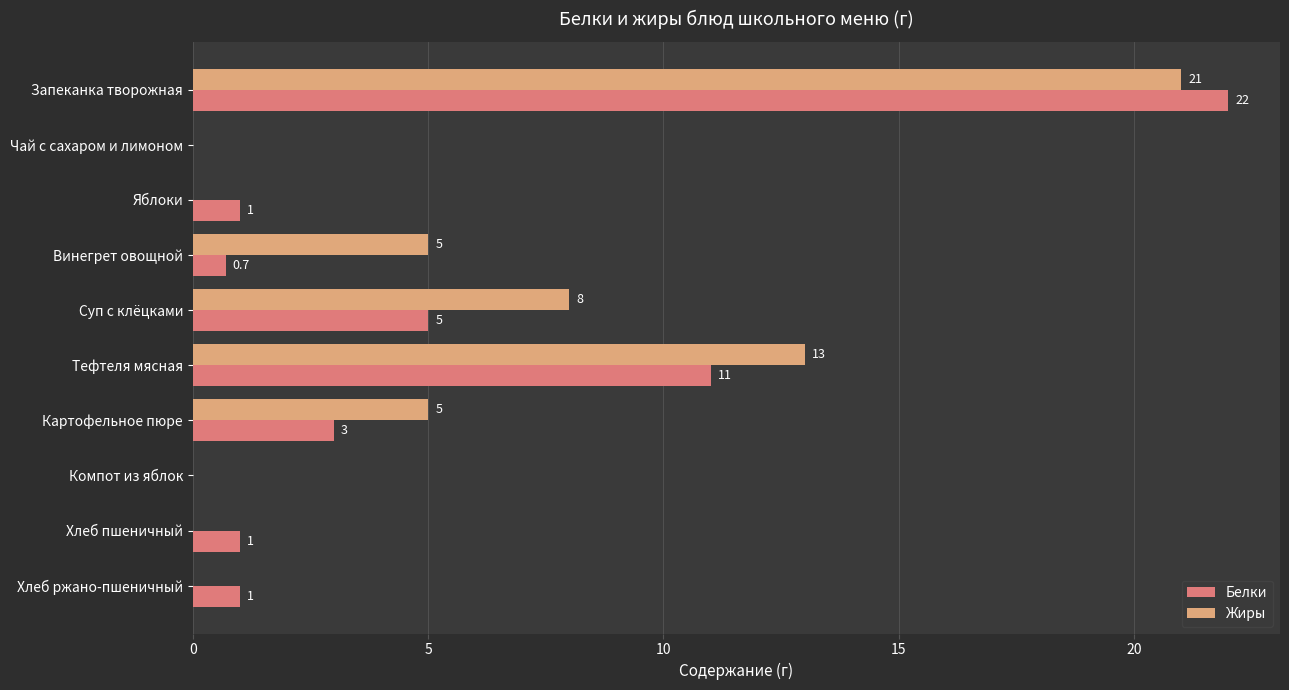

Is it true that Жиры equals 5.0 at Винегрет овощной?

True